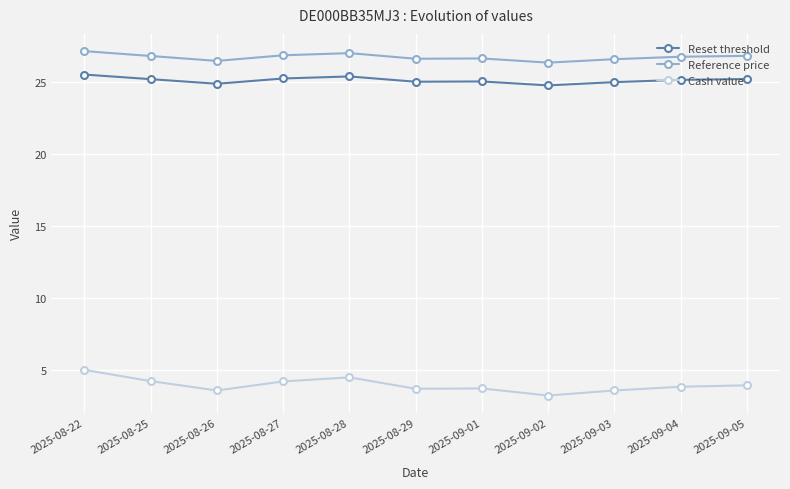

What is the highest value of the Reset threshold series?

25.5